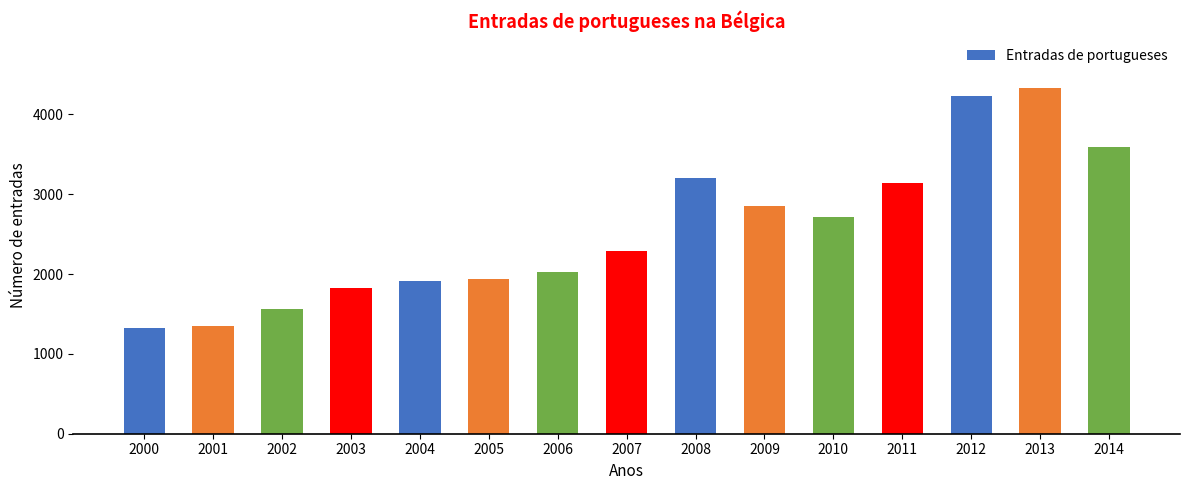

What is the value of the 9th bar from the left?

3200